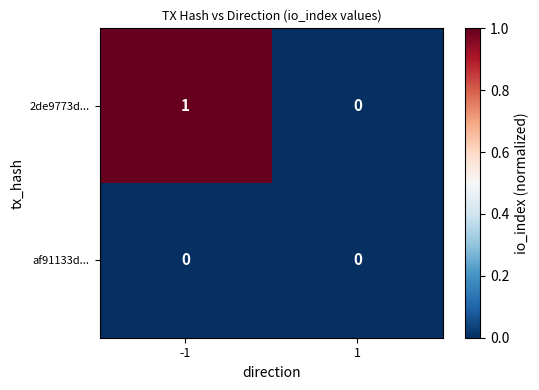

List the series in order of their peak value, highest first.

2de9773d..., af91133d...